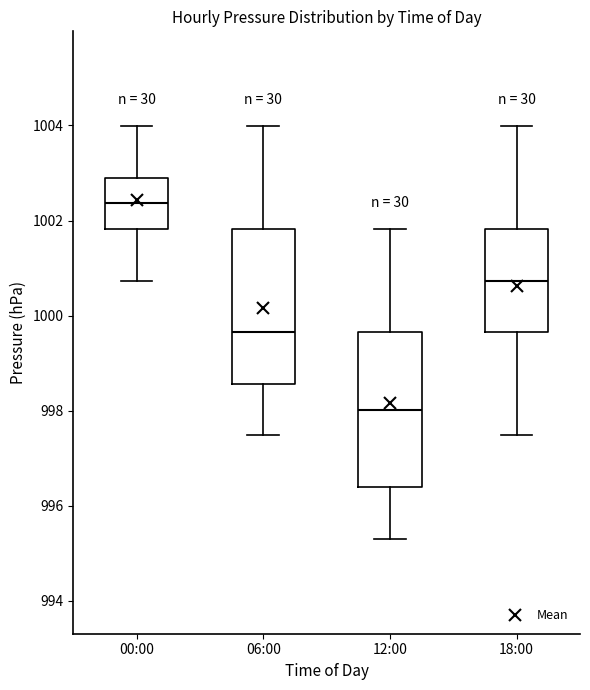

Reading left to right, read every box against the y-axis: the position of its median line, the range the box covers, and the ends of its whiskers. The values are not printed on the chart, so give them approximately, as read against the axis.

00:00: median 1002.4, box 1001.8 to 1003.0, whiskers 1000.8 to 1004.0
06:00: median 999.6, box 998.6 to 1001.8, whiskers 997.4 to 1004.0
12:00: median 998.0, box 996.4 to 999.6, whiskers 995.4 to 1001.8
18:00: median 1000.8, box 999.6 to 1001.8, whiskers 997.4 to 1004.0